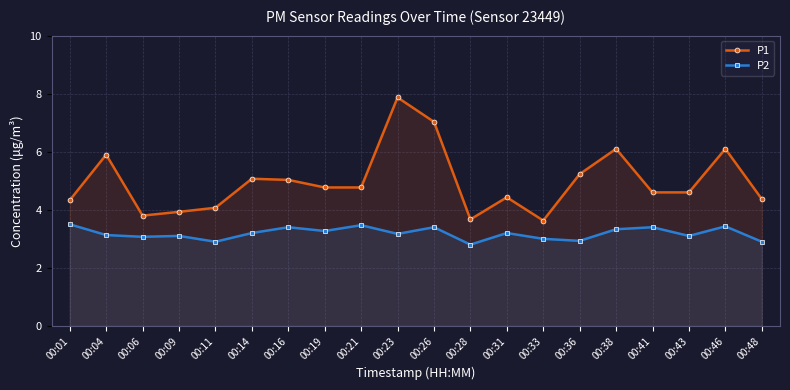

Rank the series by their maximum value, from lowest to highest.

P2, P1